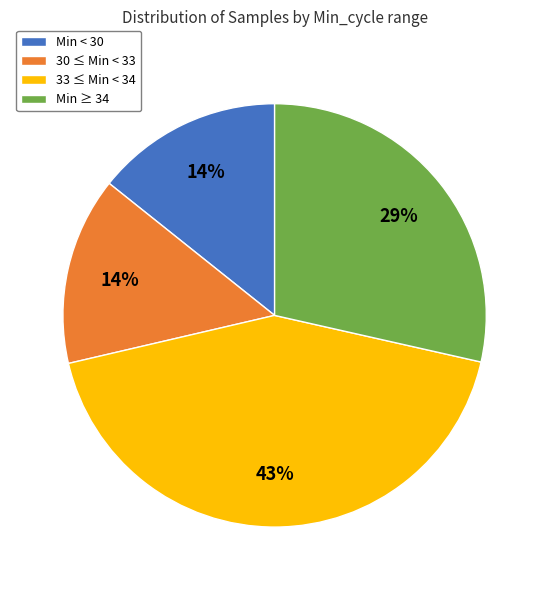

Between 33 ≤ Min < 34 and 30 ≤ Min < 33, which is larger?

33 ≤ Min < 34